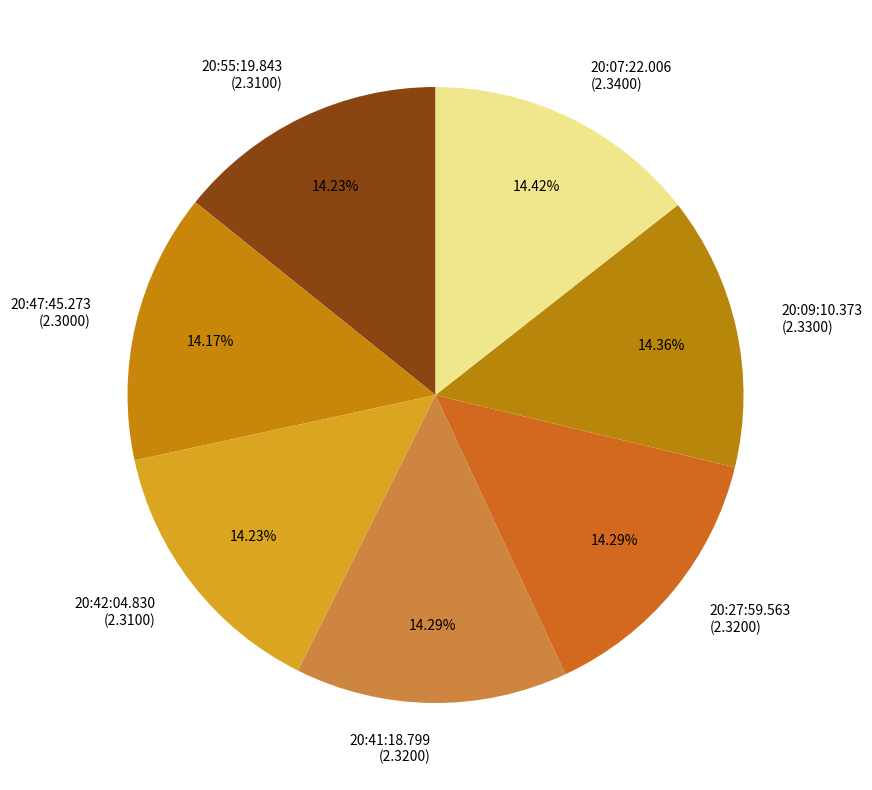

What is the ratio of the value at 20:07:22.006 to the value at 20:42:04.830?

1.0